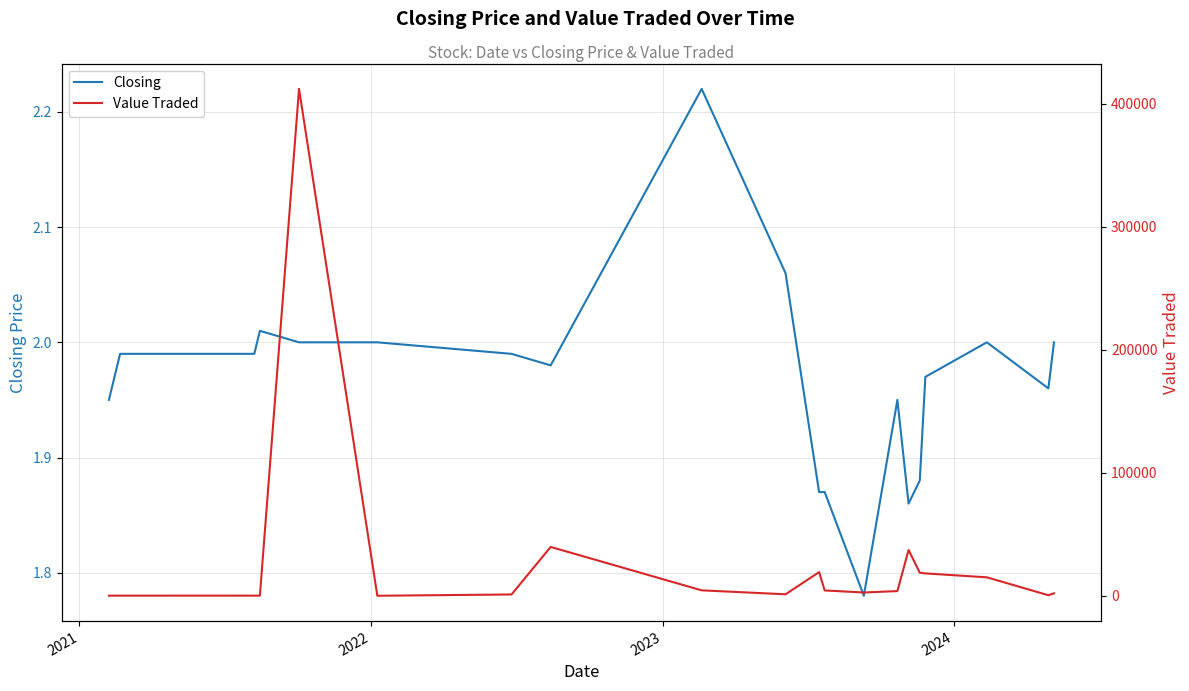

How many data points does each series have?

20